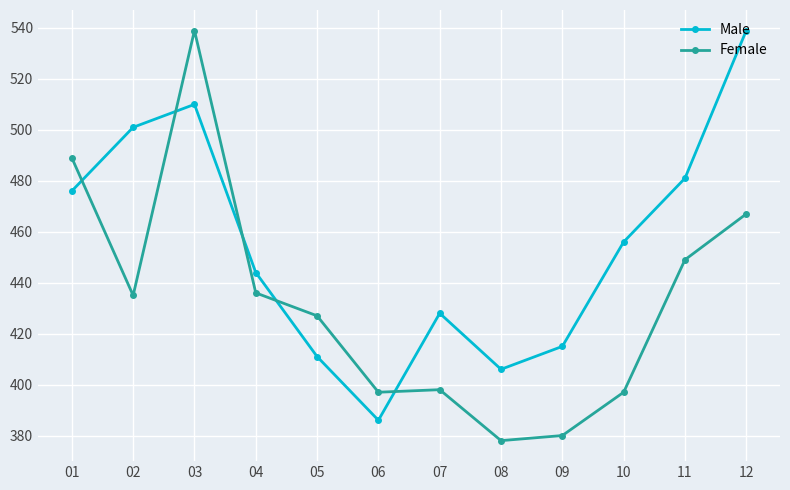

Reading left to right, extract all data points from this chart.

Male: 476	501	510	444	411	386	428	406	415	456	481	539
Female: 489	435	539	436	427	397	398	378	380	397	449	467